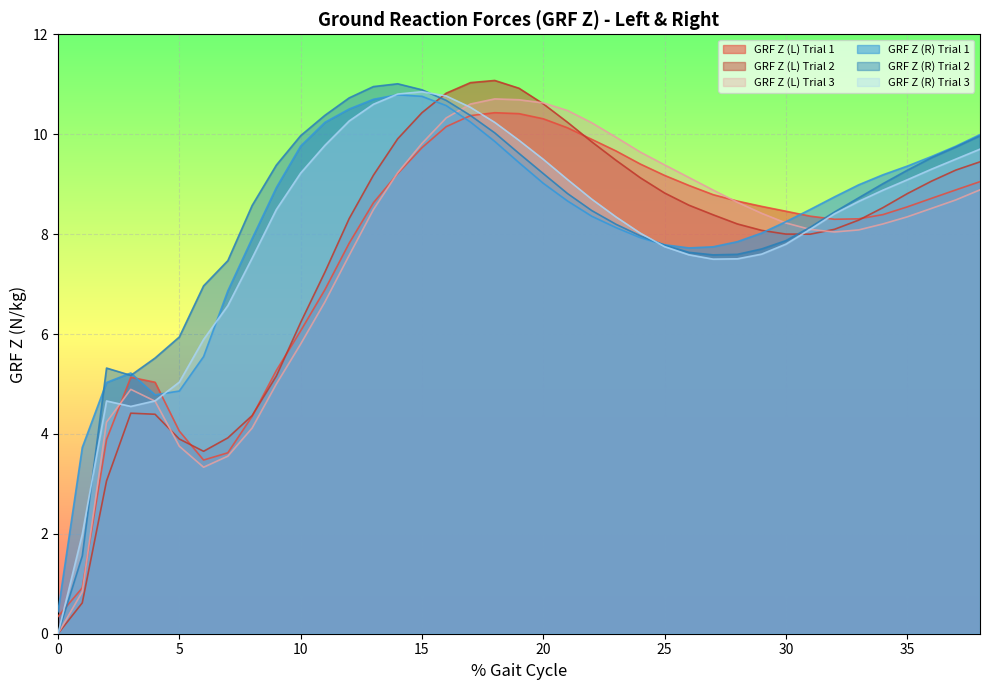

At which category does GRF Z (L) Trial 2 reach its first local valley?

6